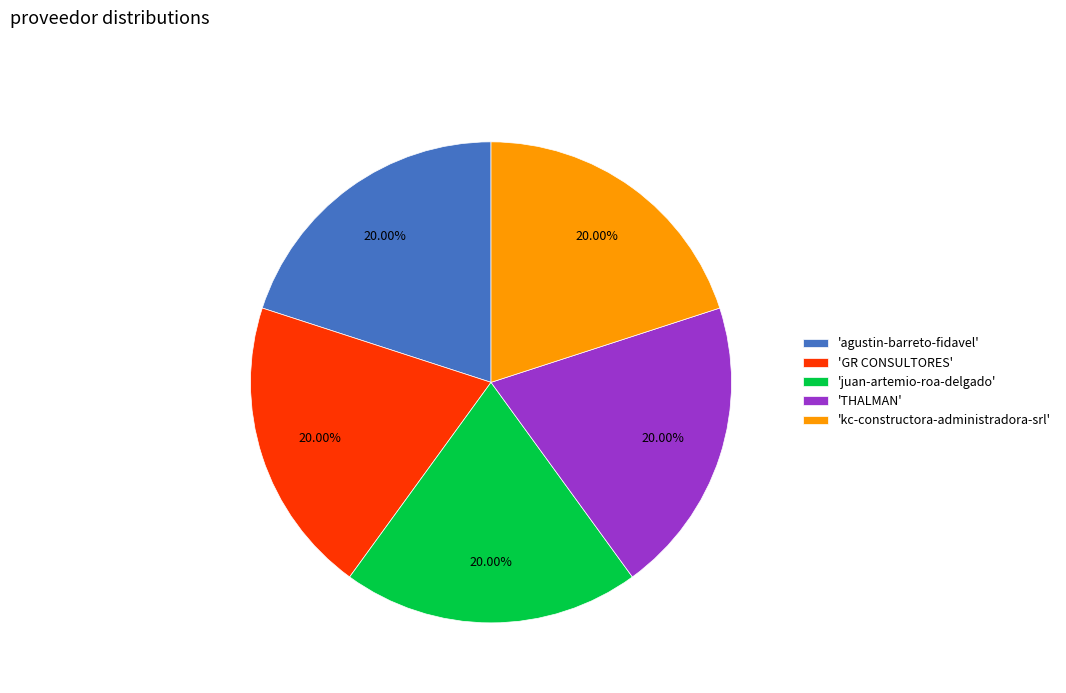

Does 'THALMAN' represent more than half of the total?

No